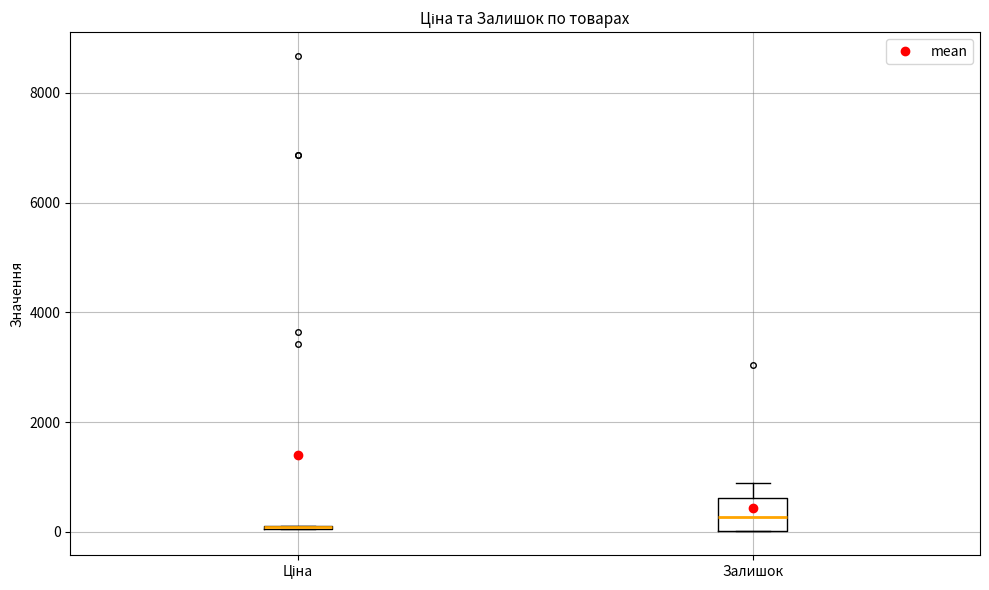

Comparing the boxes themselves (not the whiskers), which one is the tallest?

Залишок